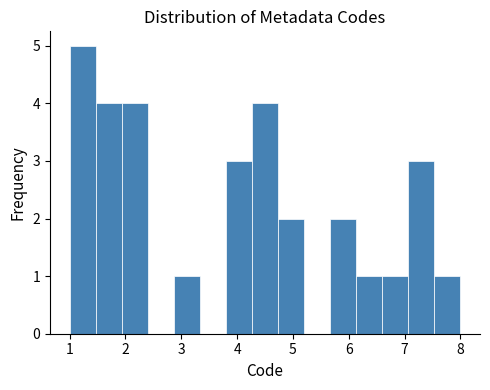

What is the height of the bar covering 7.1 to 7.5 on the x-axis? Neither the bar edges nor the heights are printed on the chart, so give them approximately, as read against the axes.

3